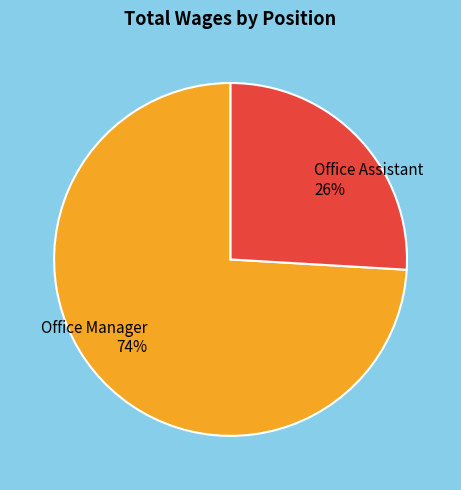

To the nearest percent, what is the difference between the Office Assistant and Office Manager slice percentages?

48%